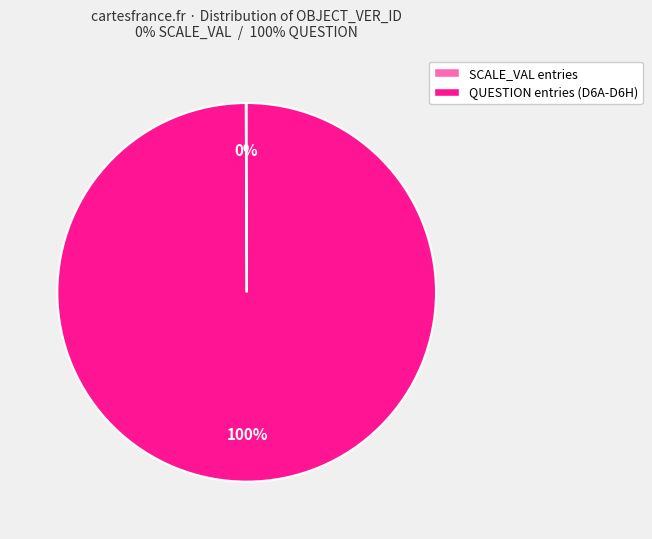

True or false: QUESTION entries (D6A-D6H) accounts for 94% of the total.

False